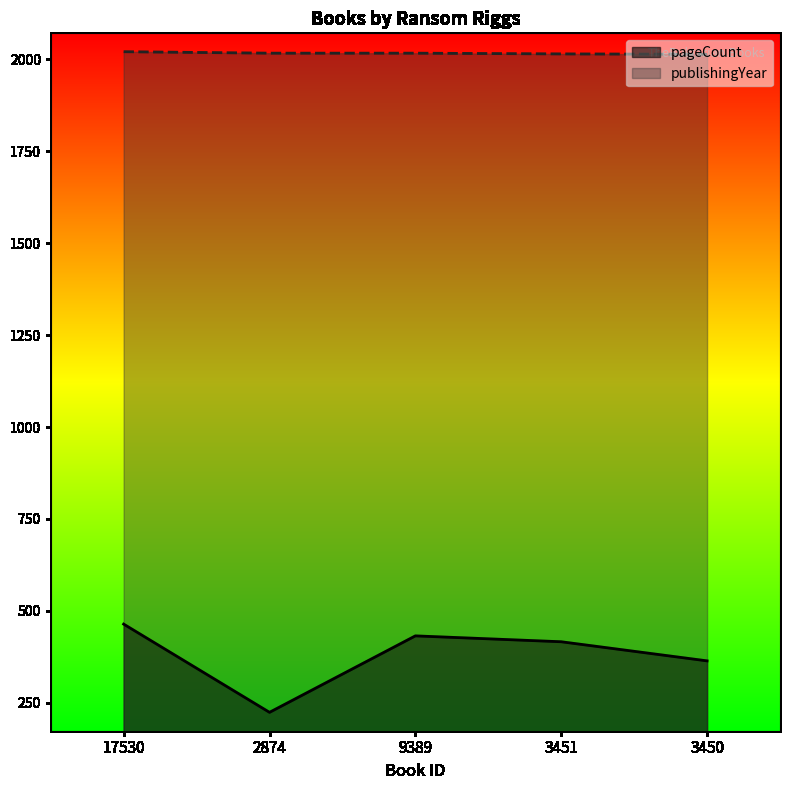

What is the label of the 4th point from the right?

2874